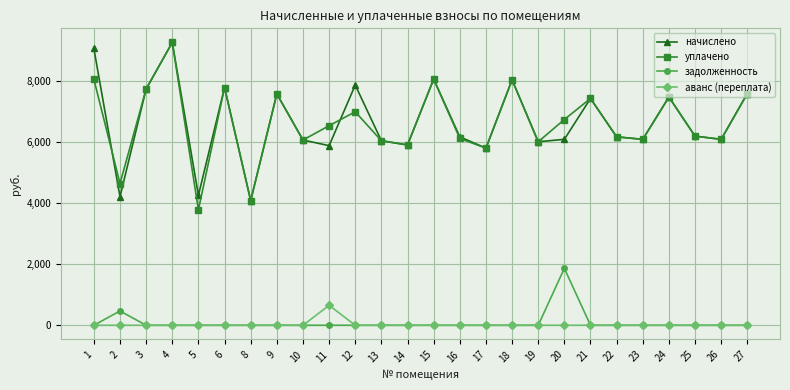

How many interior local valleys does the уплачено series have?

9